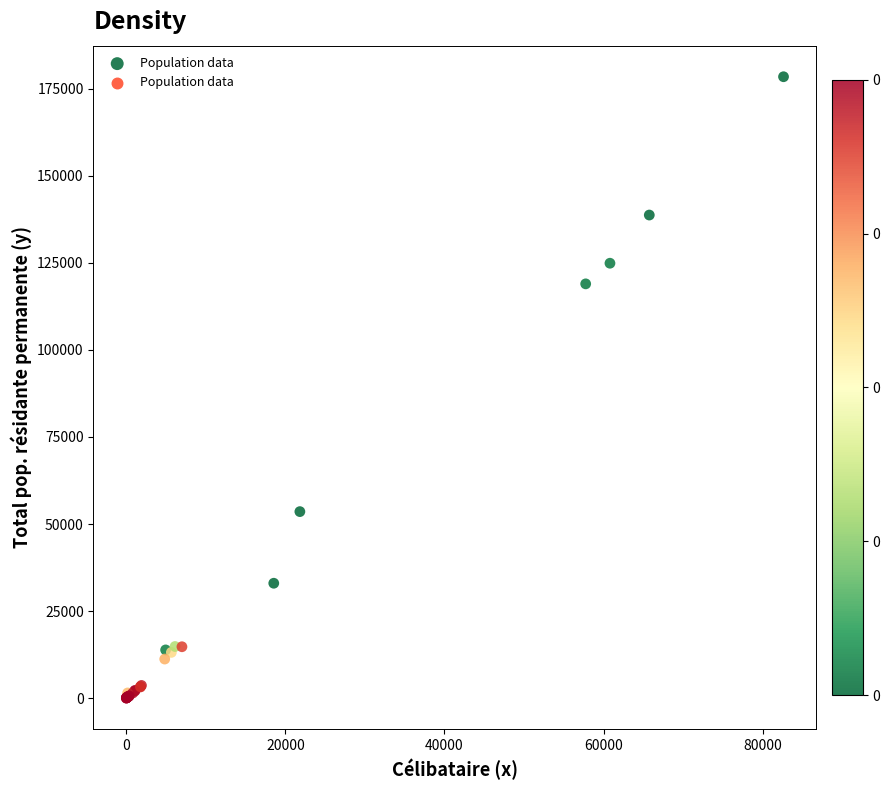

What Y value in the scatter plot is closest to 89228?

118968